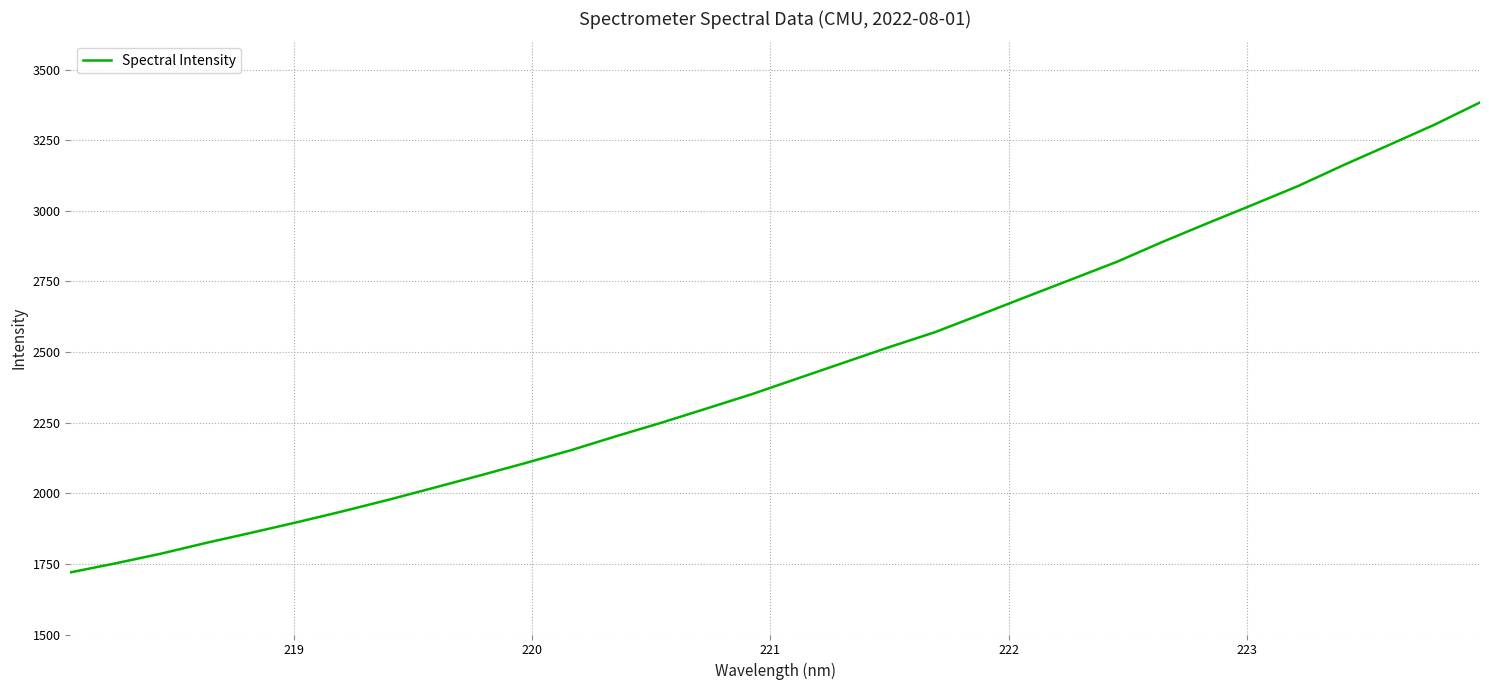

What is the minimum value shown in the chart?

1719.8